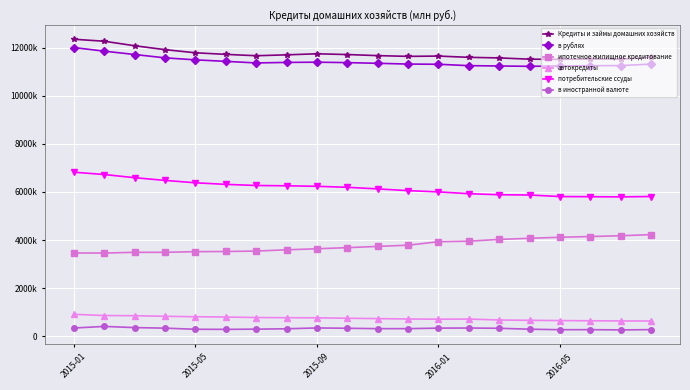

Reading left to right, what are all the values shown in this chart?

Кредиты и займы домашних хозяйств: 12346209	12263543	12075578	11913516	11783573	11717408	11661119	11697982	11741726	11710395	11665504	11634391	11647106	11594468	11570011	11518397	11511612	11524409	11519173	11592376
в рублях: 12000354	11851051	11712114	11572833	11489646	11427167	11361846	11383312	11392504	11374758	11346286	11314737	11306181	11248639	11234945	11221186	11235958	11246882	11251381	11313274
ипотечное жилищное кредитование: 3464117	3461686	3491266	3491092	3519029	3525817	3543749	3595703	3639291	3685475	3736831	3787574	3932620	3955169	4027993	4074710	4116929	4147680	4181836	4226055
автокредиты: 914925	865096	857009	832924	814824	802246	782193	774552	769088	751675	736608	720448	712313	718124	679132	665240	655396	646713	641082	636711
потребительские ссуды: 6820604	6724573	6592313	6480422	6381152	6315428	6268984	6256080	6235196	6193111	6127383	6054519	6002646	5928271	5884279	5872939	5809227	5802807	5795637	5811263
в иностранной валюте: 345668	412305	363276	340495	293739	290053	299085	314482	349050	335464	319214	319649	340921	345825	335062	297207	275650	277524	267787	279098